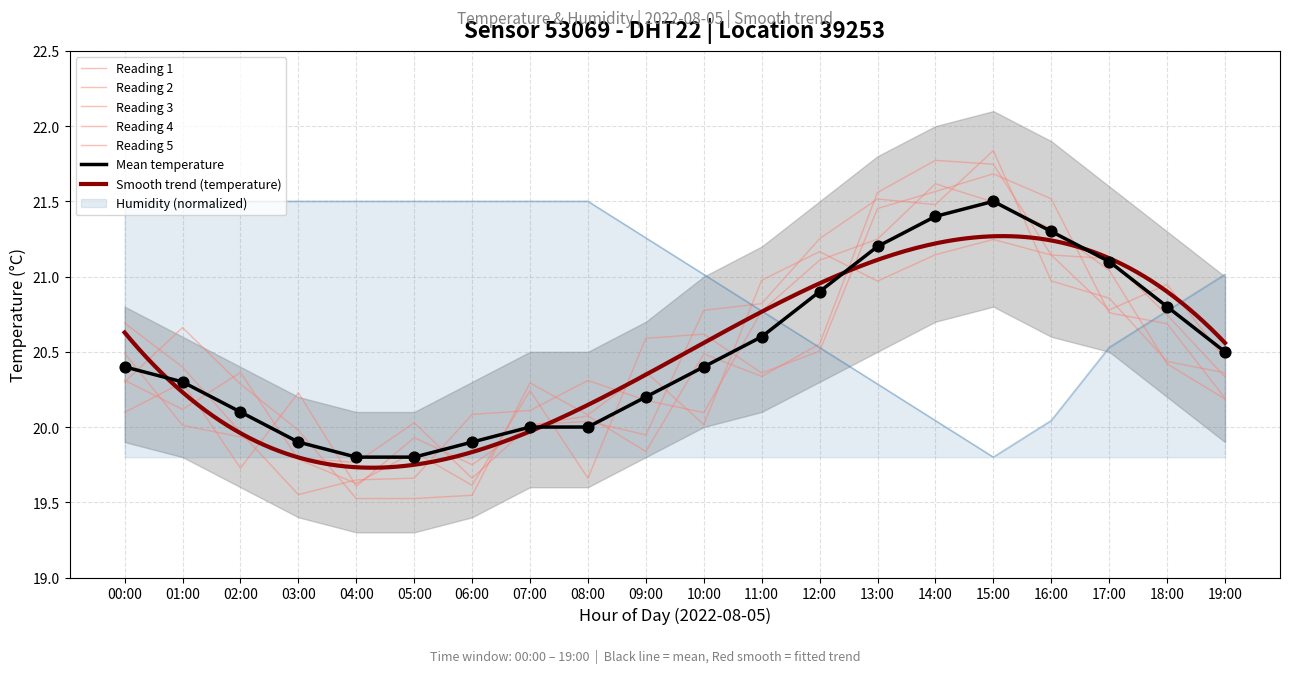

Which series has the largest total across all categories?

humidity